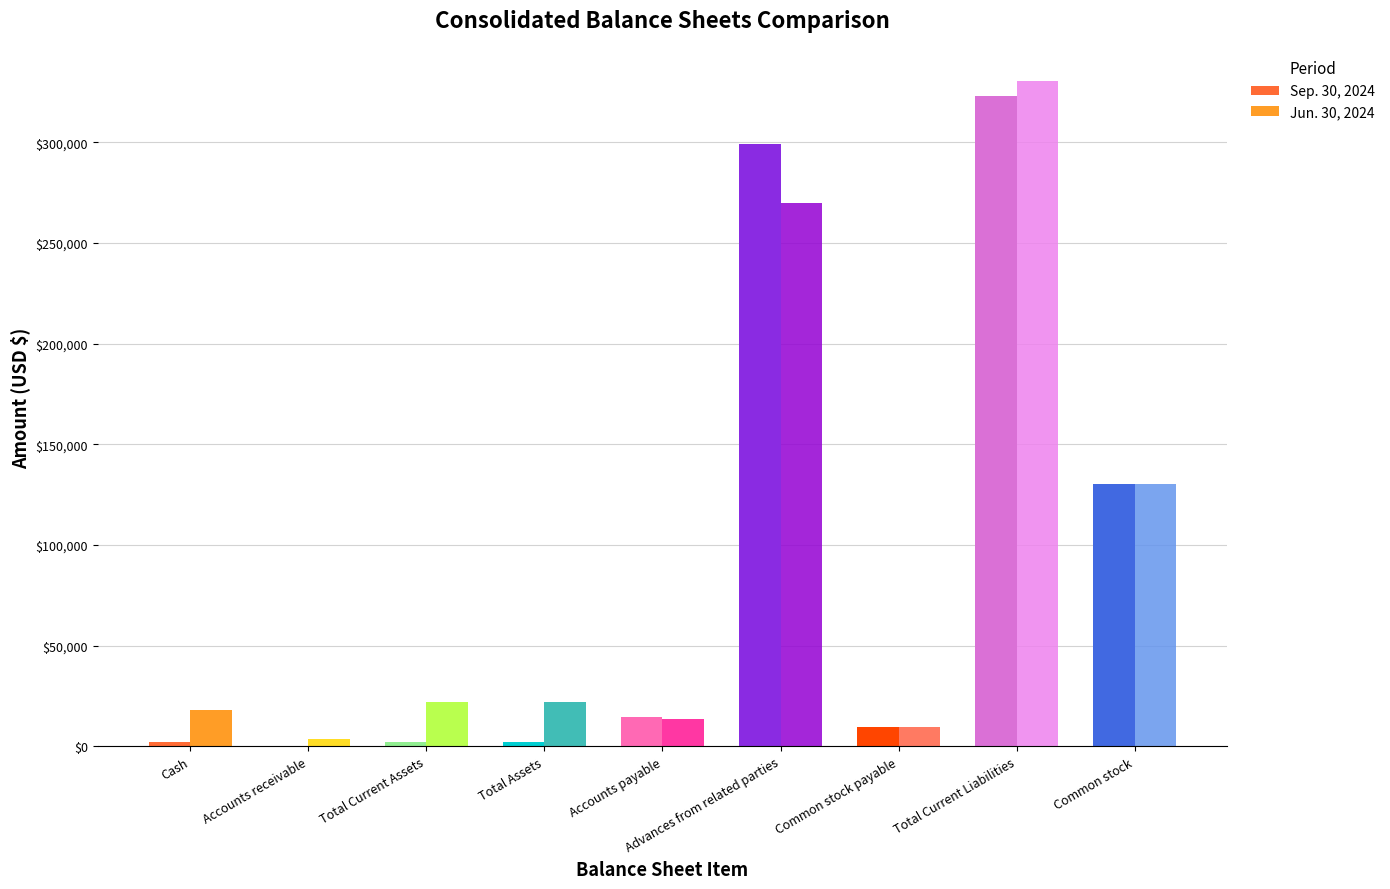

Is it true that Jun. 30, 2024 equals 31995 at Cash?

False